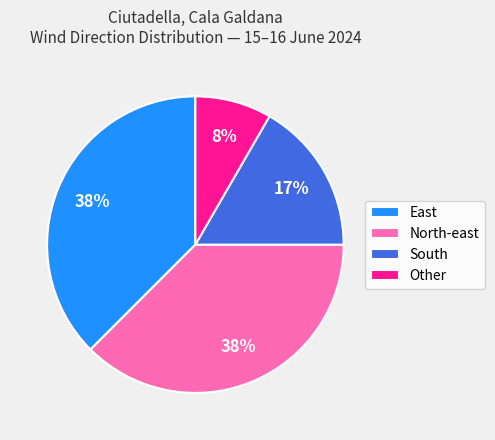

To the nearest percent, what percentage of the pie is South?

17%